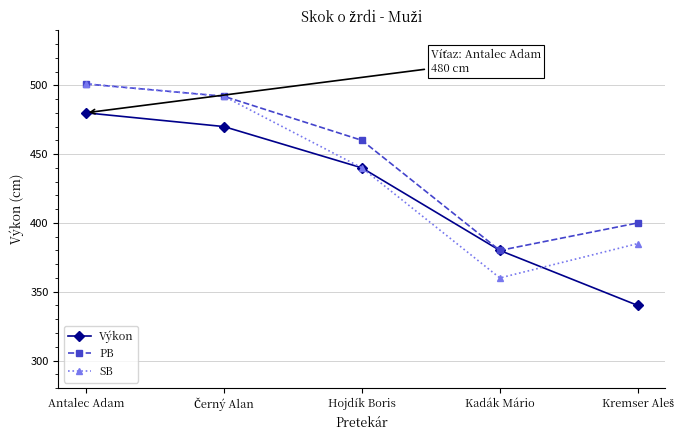

Between Antalec Adam and Kadák Mário, which series saw the biggest shift?

SB